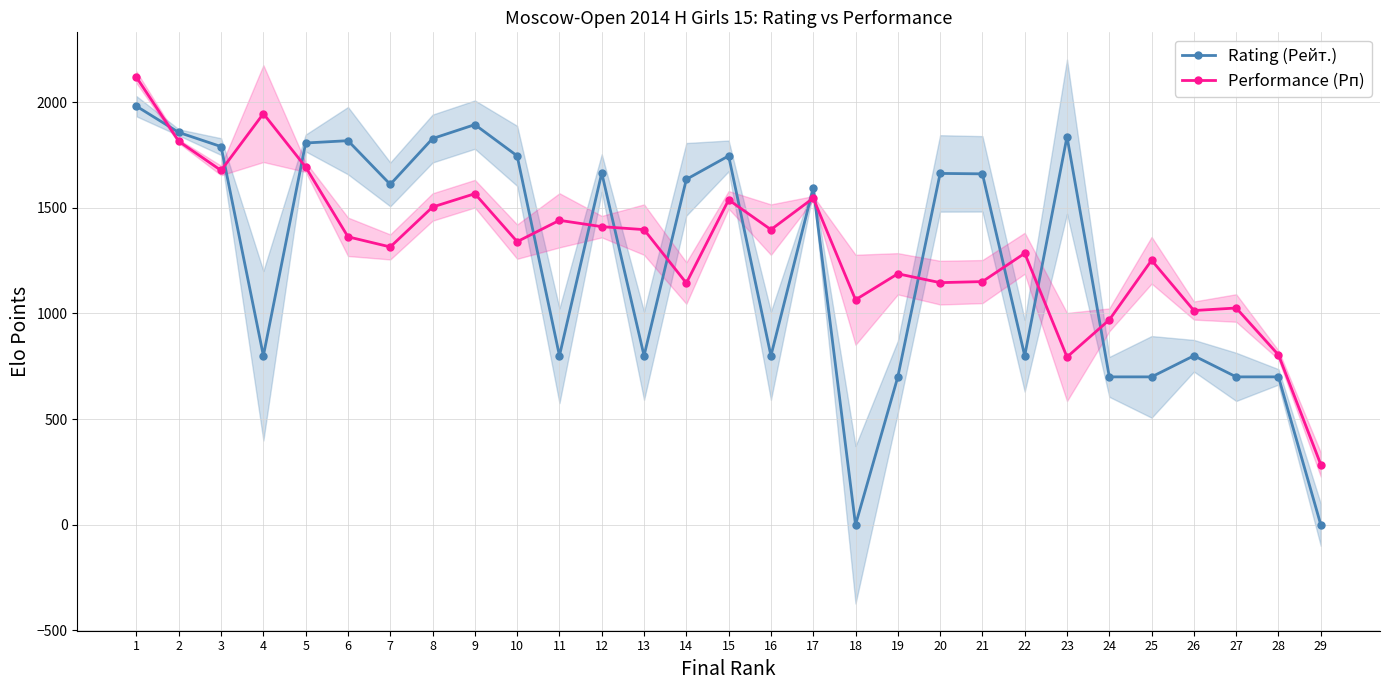

What is the value of the Rating (Рейт.) point at the 14th from the left?

1635